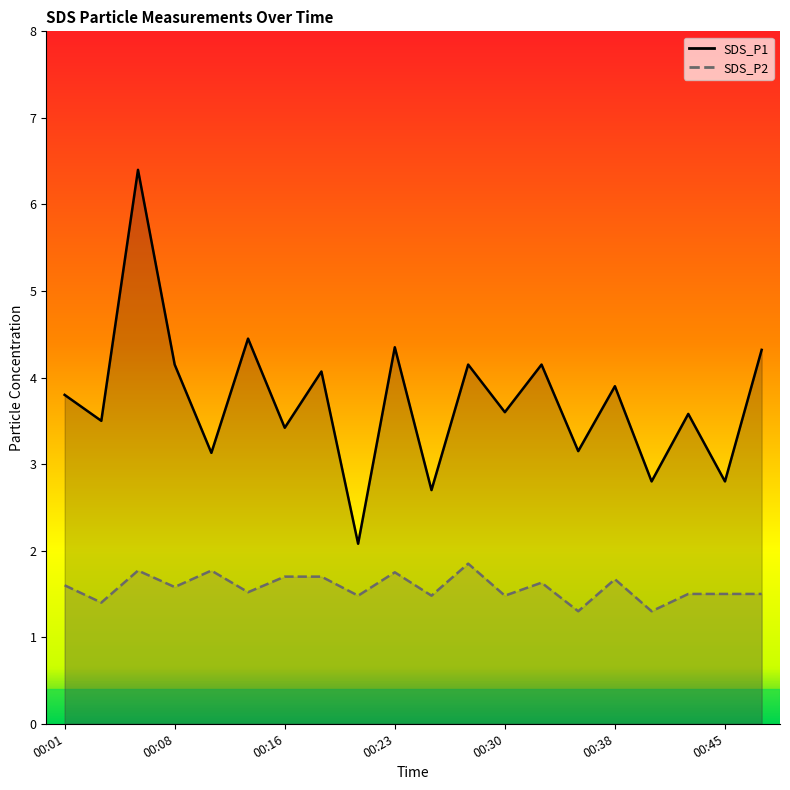

Reading left to right, extract all data points from this chart.

SDS_P1: 00:01=3.8	00:03=3.5	00:06=6.4	00:08=4.2	00:11=3.1	00:13=4.5	00:16=3.4	00:18=4.1	00:20=2.1	00:23=4.3	00:25=2.7	00:28=4.2	00:30=3.6	00:33=4.2	00:35=3.1	00:38=3.9	00:40=2.8	00:42=3.6	00:45=2.8	00:47=4.3
SDS_P2: 00:01=1.6	00:03=1.4	00:06=1.8	00:08=1.6	00:11=1.8	00:13=1.5	00:16=1.7	00:18=1.7	00:20=1.5	00:23=1.8	00:25=1.5	00:28=1.9	00:30=1.5	00:33=1.6	00:35=1.3	00:38=1.7	00:40=1.3	00:42=1.5	00:45=1.5	00:47=1.5